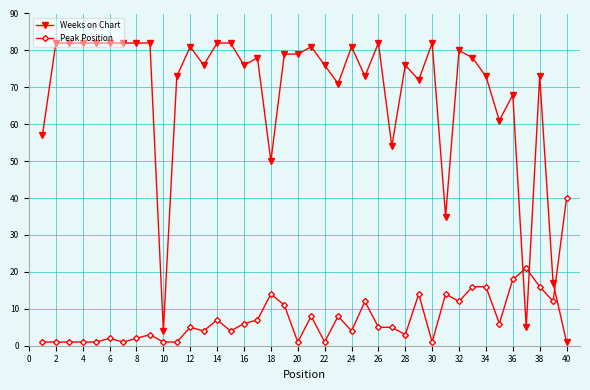

What is the value of the Peak Position point at the 19th from the left?

11